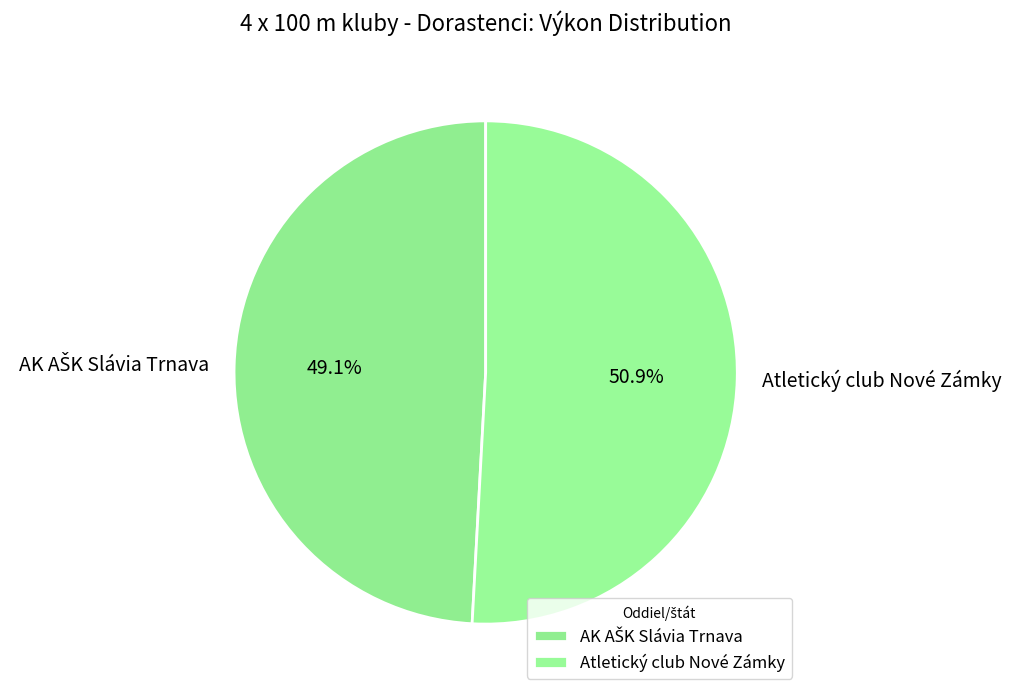

What portion of the pie excludes Atletický club Nové Zámky?

49.1%